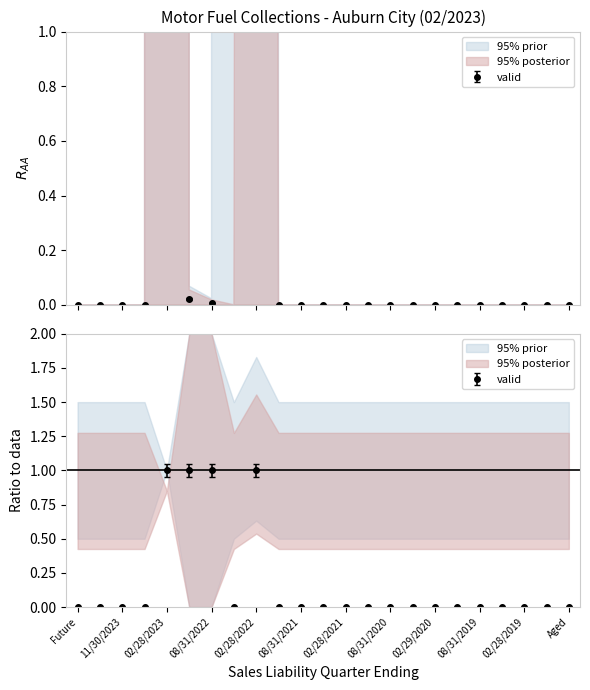

True or false: Refunds has a value of 1278.9 at 02/28/2021.

False